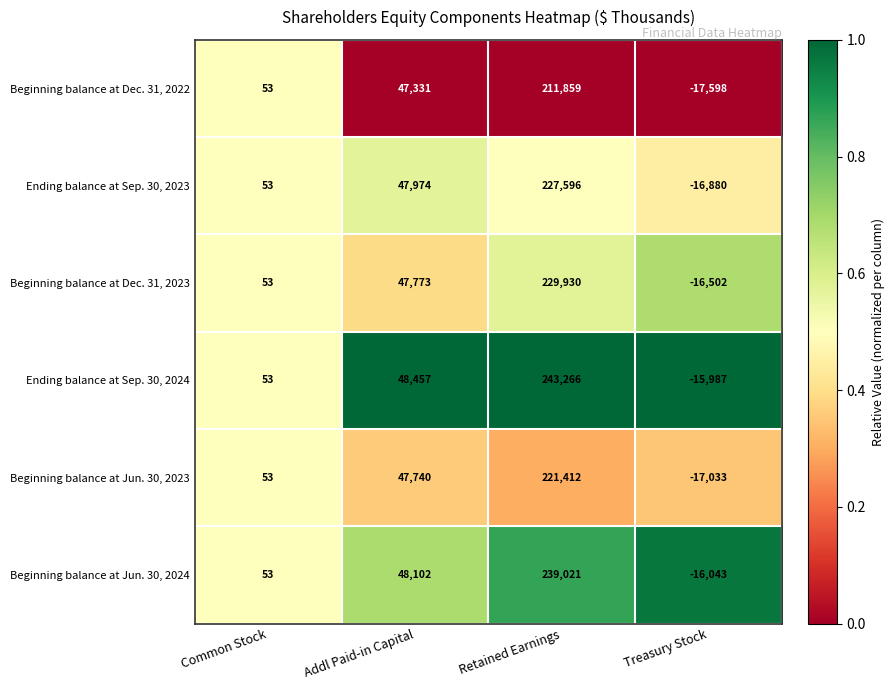

What is the difference between the second highest and second lowest values in the Beginning balance at Dec. 31, 2023 series?

47720